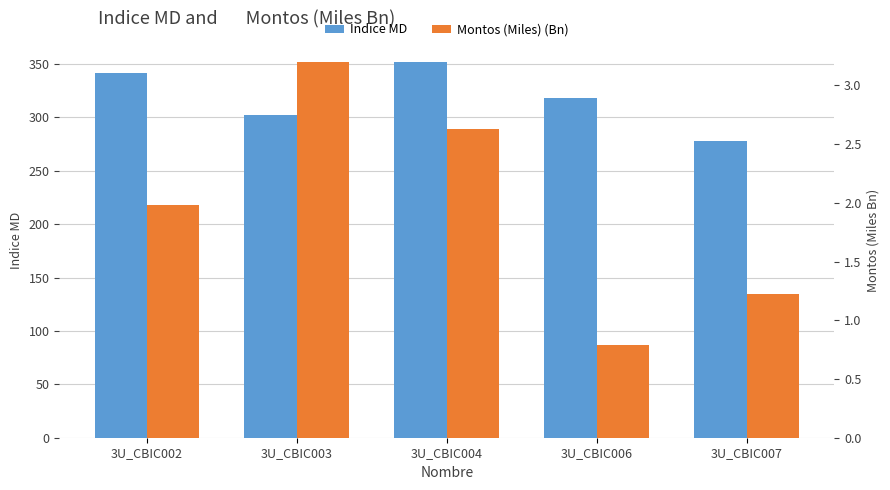

How many data points in Indice MD are above 318?

3